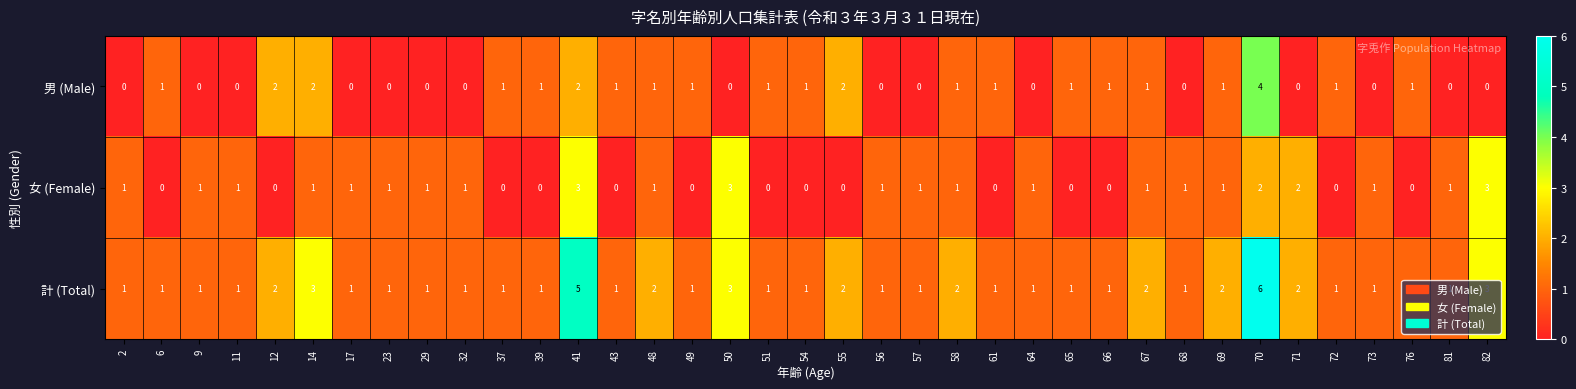

List the series in order of their peak value, highest first.

計 (Total), 男 (Male), 女 (Female)